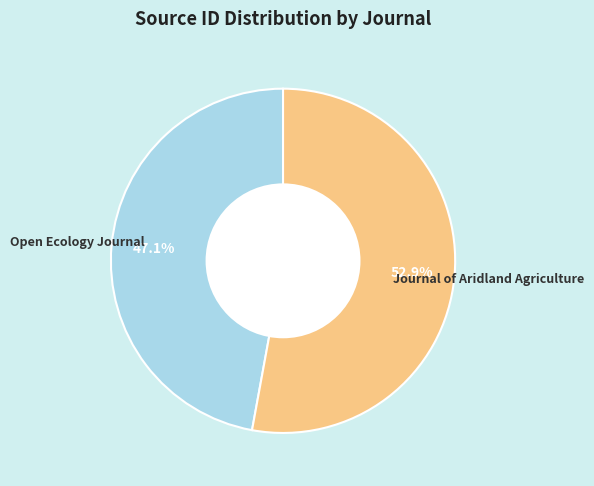

How many segments does this pie chart have?

2